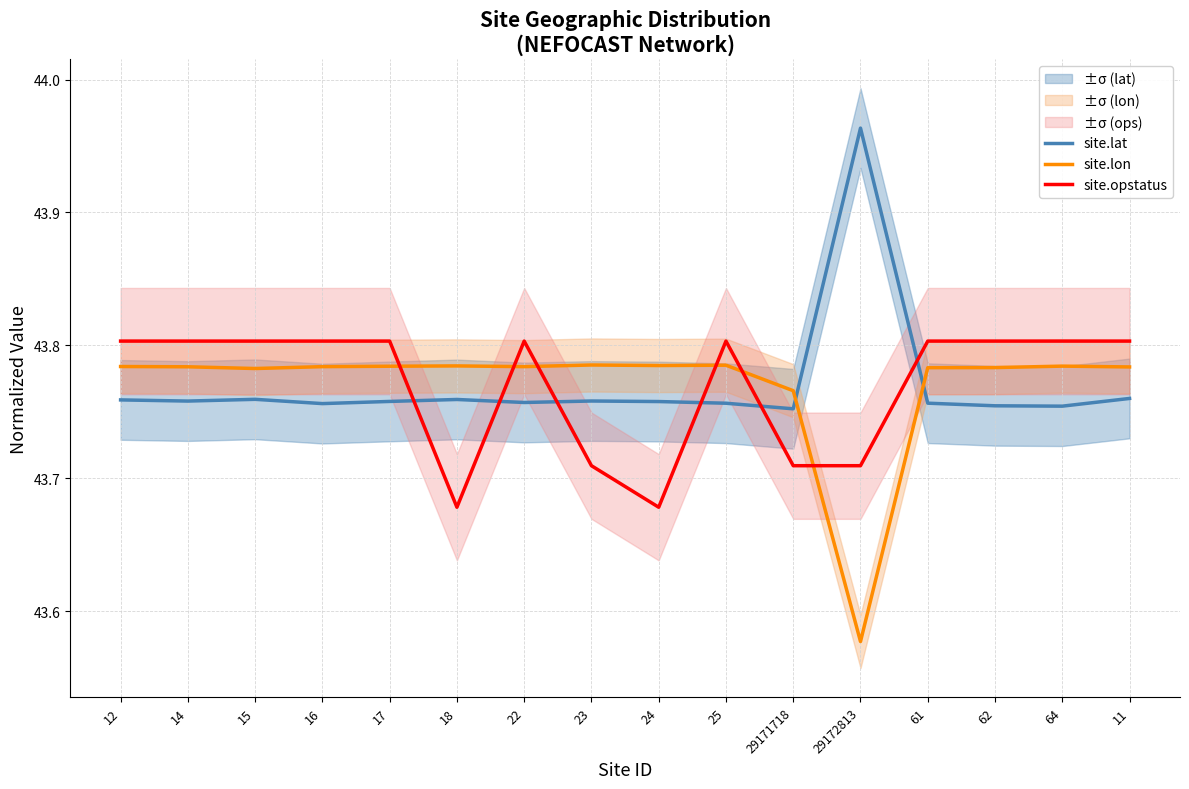

What is the minimum value shown in the chart?

43.6